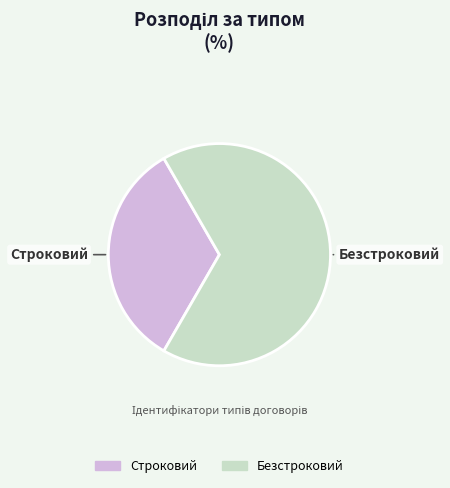

Is there a majority slice in this chart?

Yes